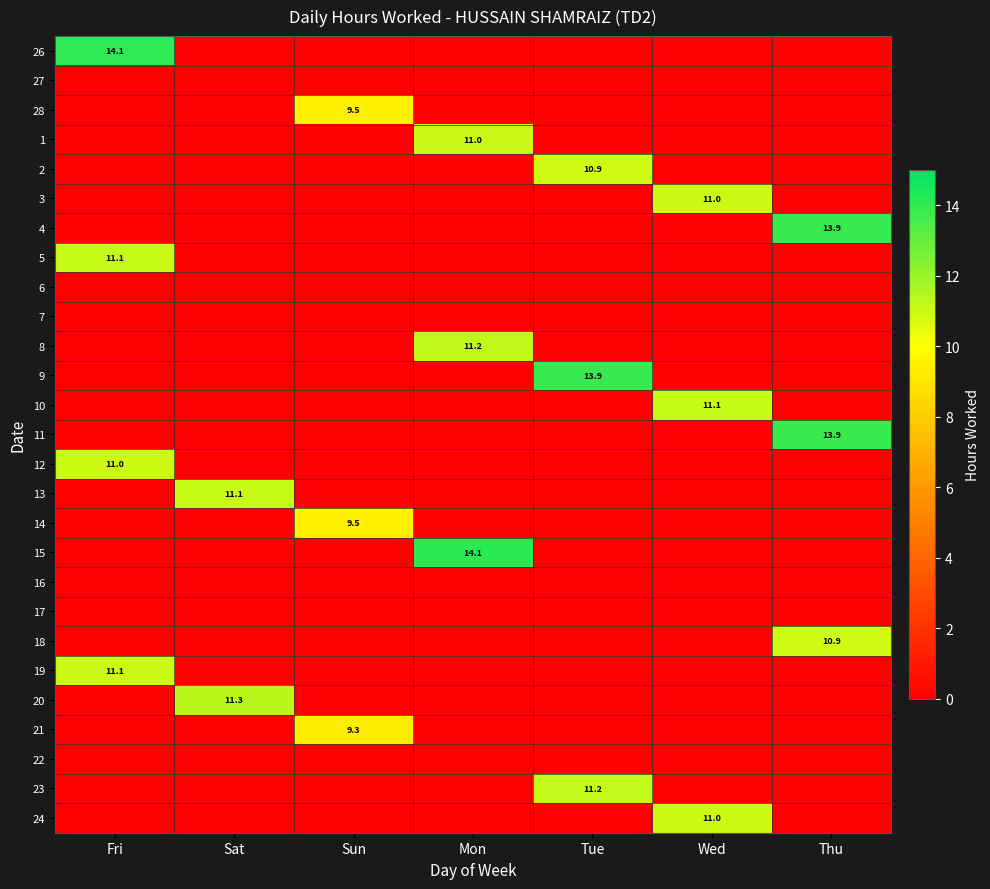

Is the value of 17 at Sat greater than the value of 2 at Thu?

No